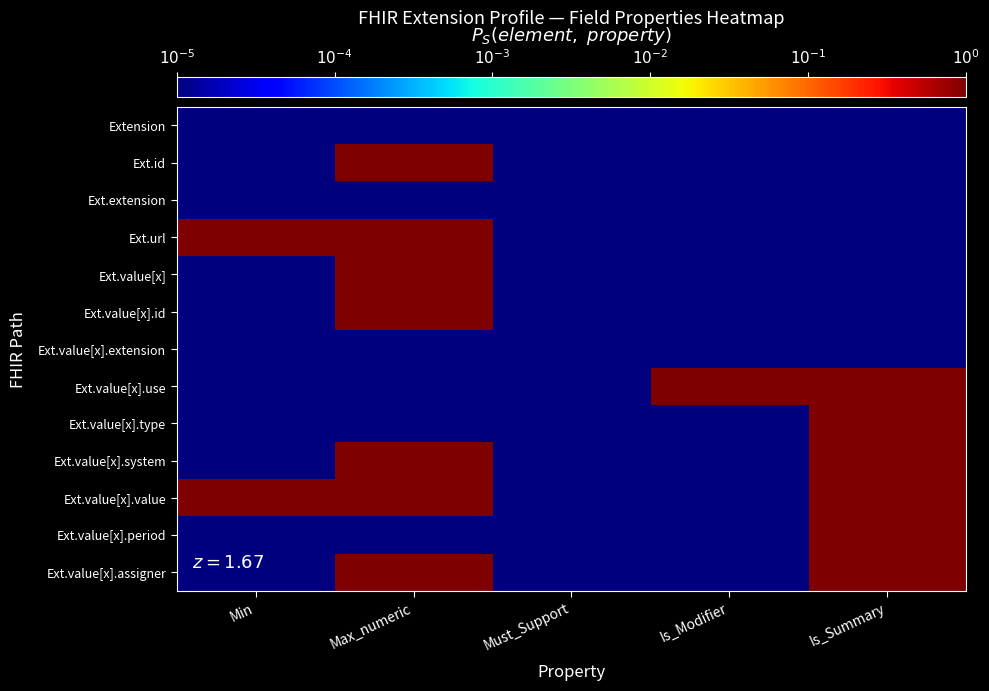

Count the number of categories in the chart.

5